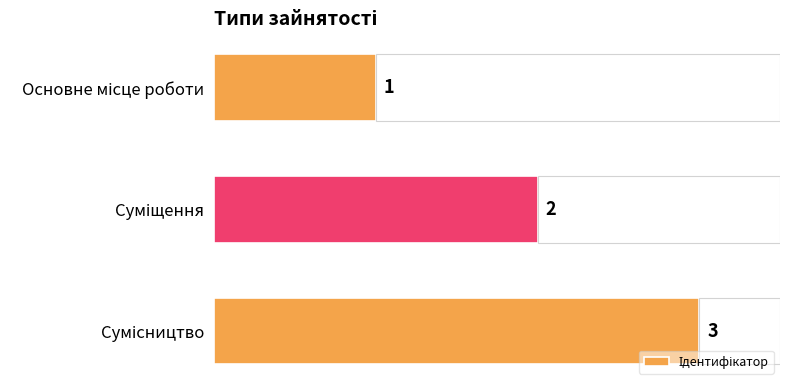

True or false: the data shows 2 at Основне місце роботи.

False